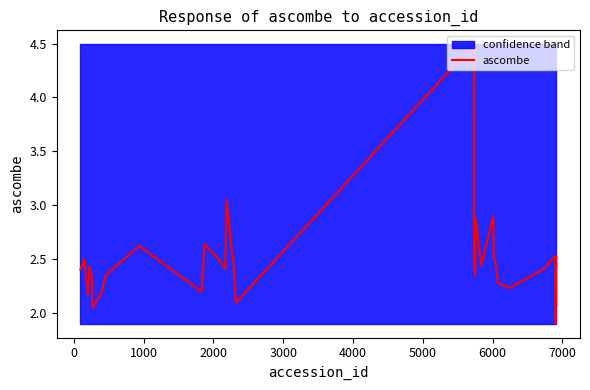

What is the smallest value displayed?

1.9